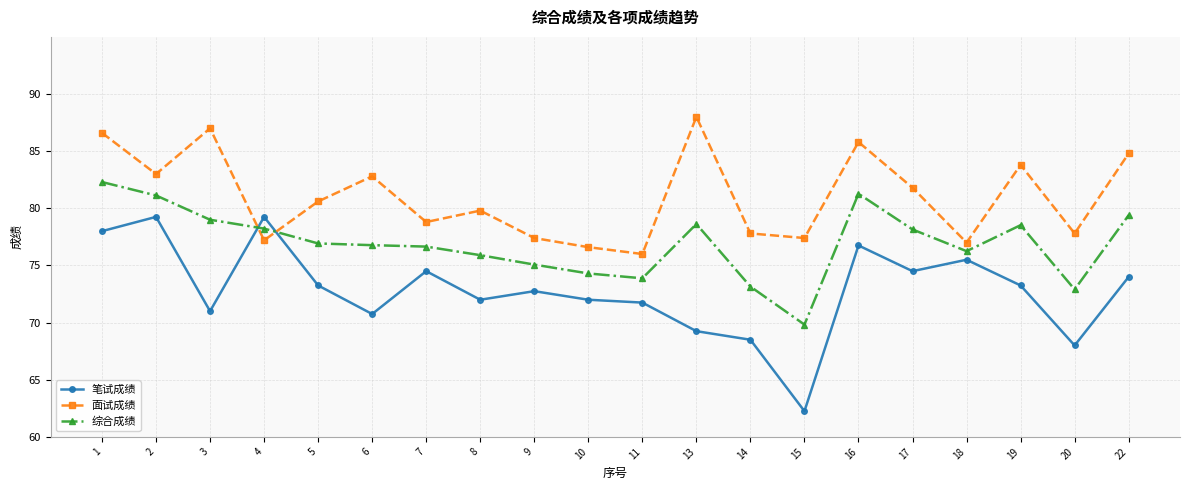

Rank the series at 8 from highest to lowest value.

面试成绩, 综合成绩, 笔试成绩